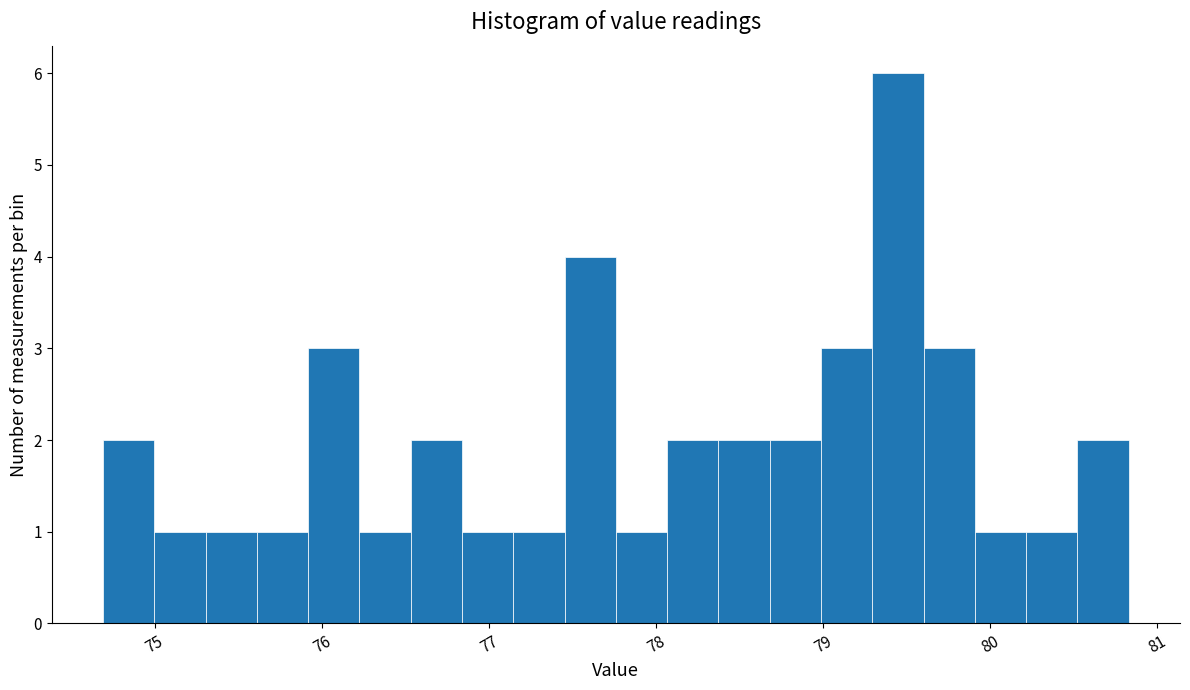

Around what value on the x-axis is the tallest bar? Give the approximate position of its centre, as read against the axis.

79.4